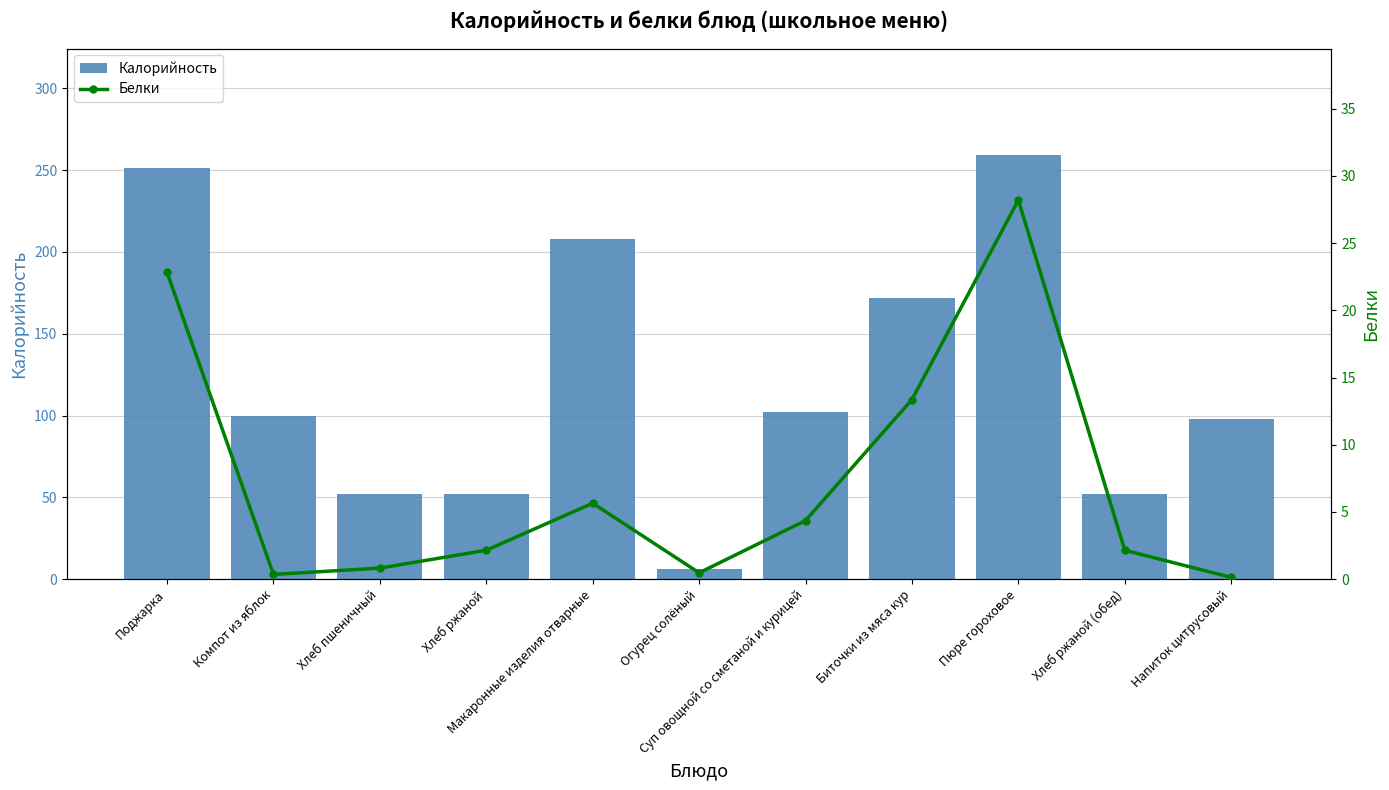

At which category is the sum across all series the highest?

Пюре гороховое